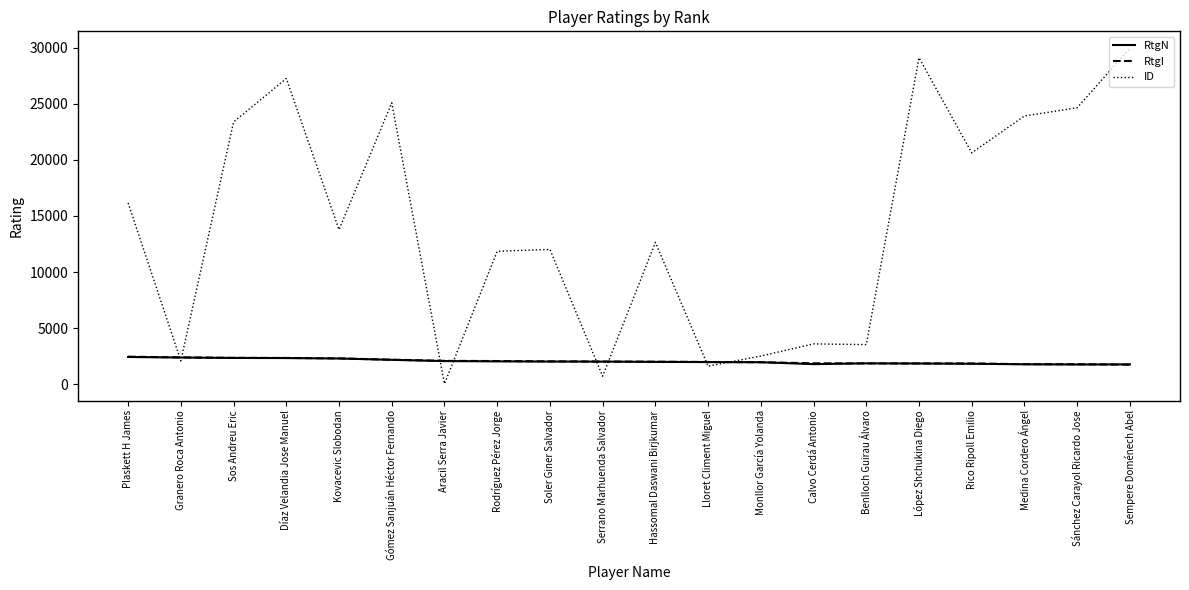

Read the RtgI value at Díaz Velandia Jose Manuel.

2345